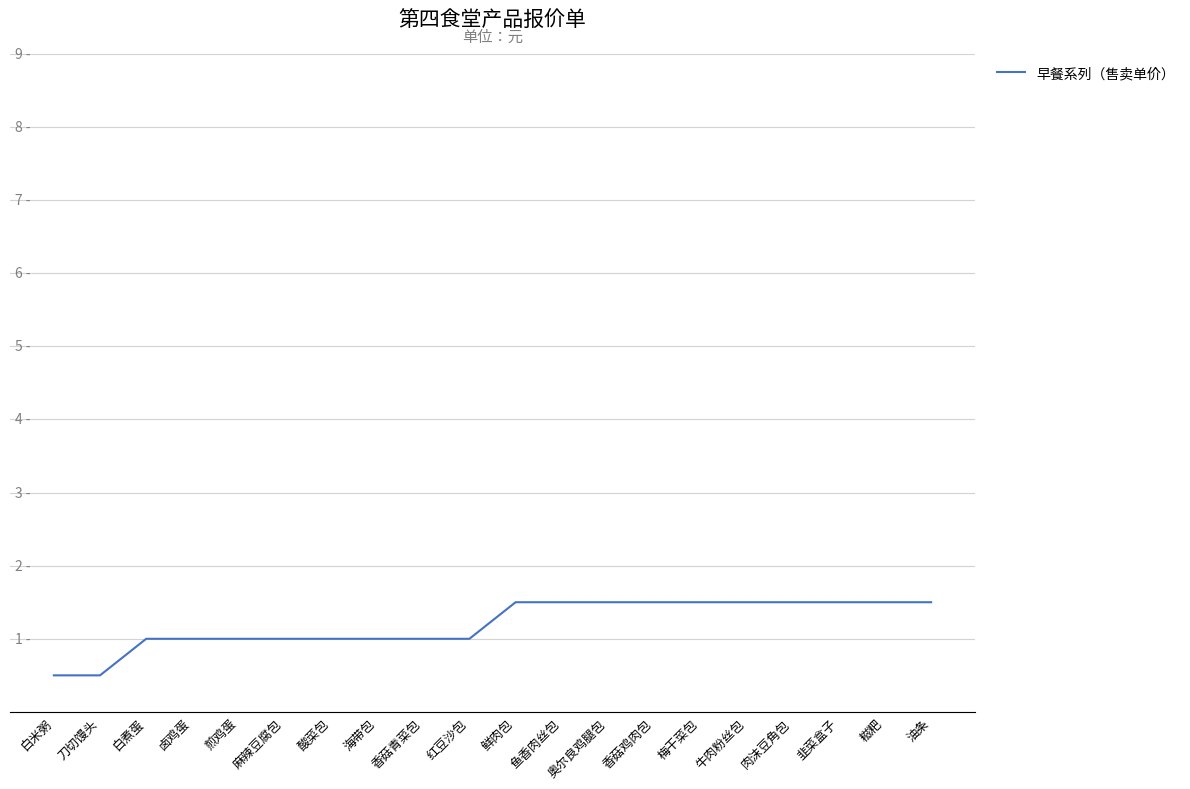

What is the smallest value displayed?

0.5